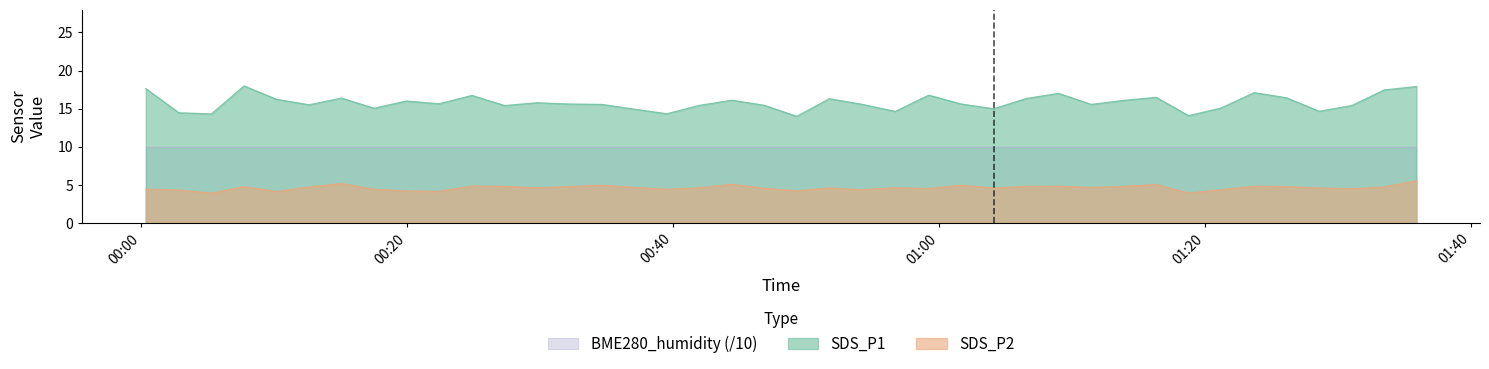

At how many categories does at least one series exceed 13?

40